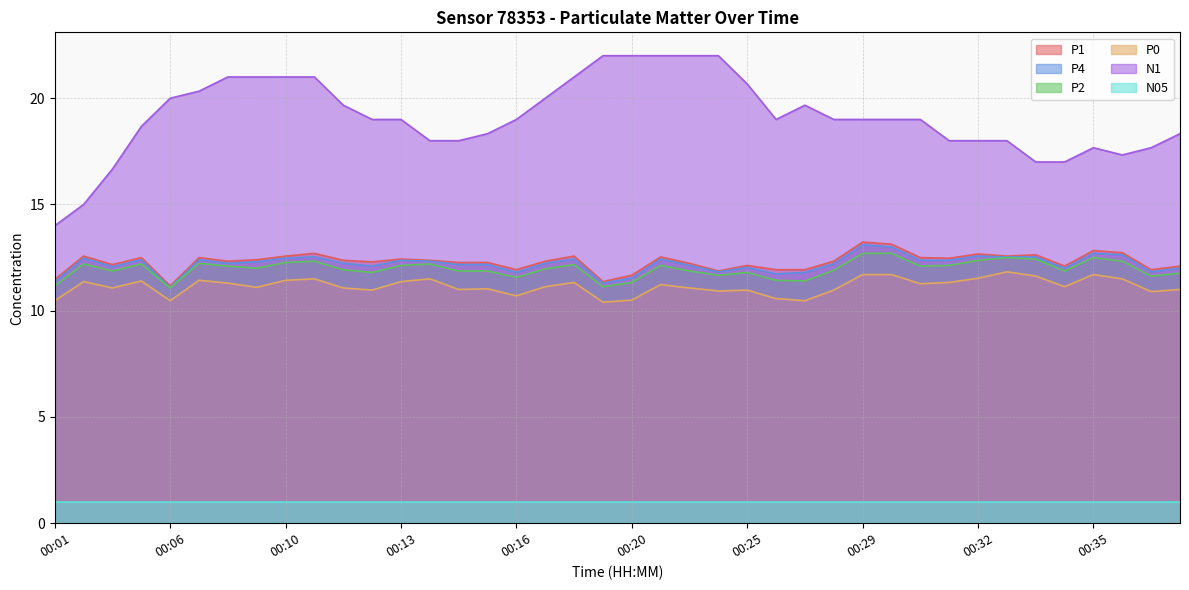

Which series has the largest total across all categories?

N1